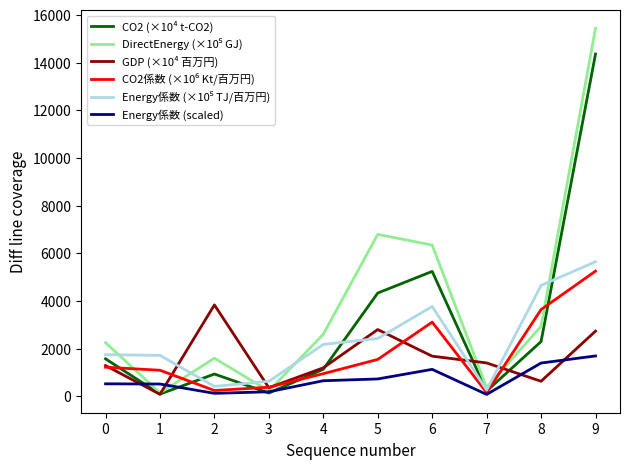

At which category is the sum across all series the highest?

9